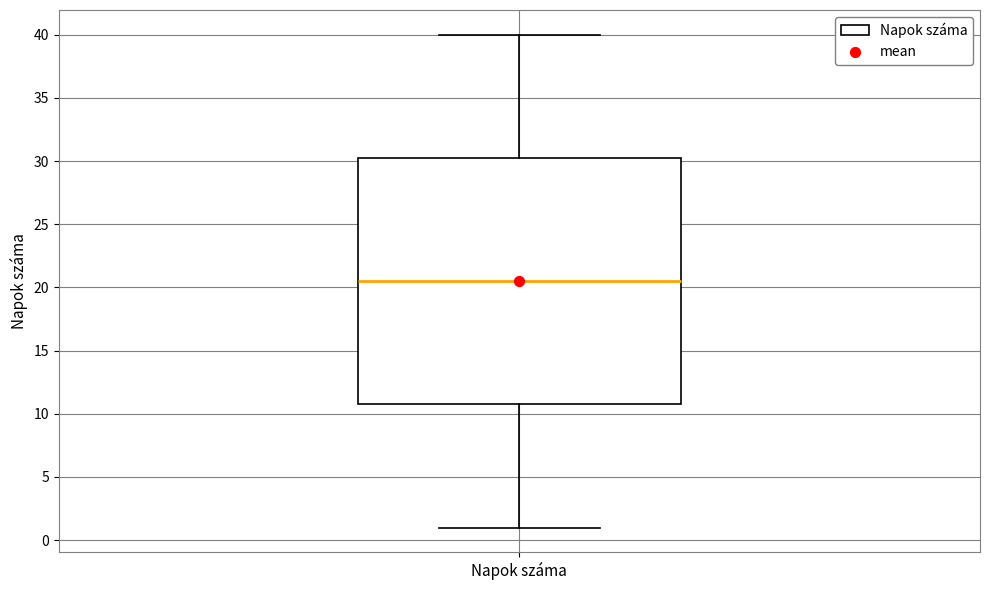

Transcribe this box plot: give where the median line is, the range the box spans, and where the two whiskers end, as read against the y-axis. The values are not printed on the chart, so give them approximately, as read against the axis.

median 20.5, box 11.0 to 30.5, whiskers 1.0 to 40.0